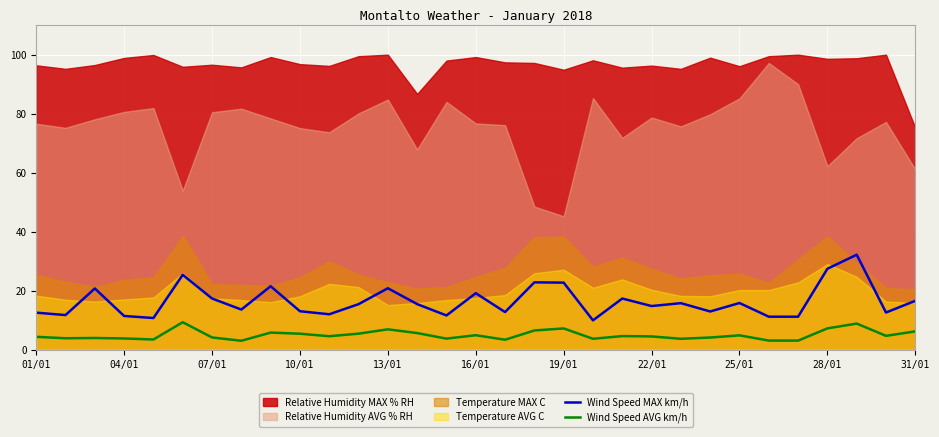

True or false: Wind Speed AVG km/h and Wind Speed MAX km/h cross at least once.

False